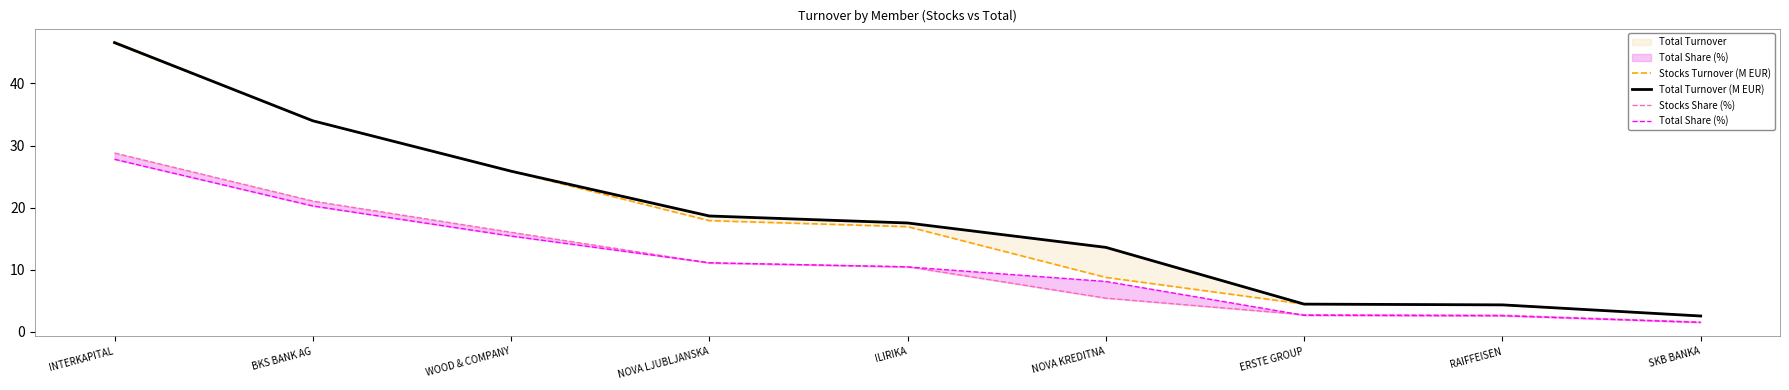

Rank the series at SKB BANKA from lowest to highest value.

Total Share (%), Stocks Share (%), Stocks Turnover (M EUR), Total Turnover (M EUR)